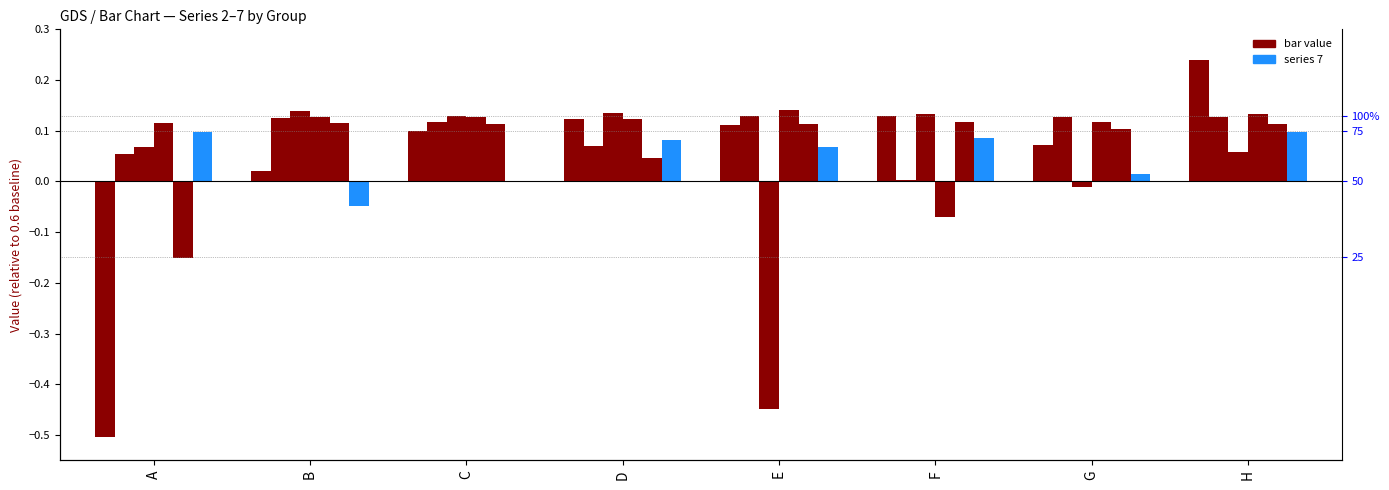

Reading left to right, list all the values displayed in this chart.

Series 2: A=-0.5	B=0.0	C=0.1	D=0.1	E=0.1	F=0.1	G=0.1	H=0.2
Series 3: A=0.1	B=0.1	C=0.1	D=0.1	E=0.1	F=0.0	G=0.1	H=0.1
Series 4: A=0.1	B=0.1	C=0.1	D=0.1	E=-0.4	F=0.1	G=-0.0	H=0.1
Series 5: A=0.1	B=0.1	C=0.1	D=0.1	E=0.1	F=-0.1	G=0.1	H=0.1
Series 6: A=-0.2	B=0.1	C=0.1	D=0.0	E=0.1	F=0.1	G=0.1	H=0.1
Series 7: A=0.1	B=-0.0	C=0.0	D=0.1	E=0.1	F=0.1	G=0.0	H=0.1